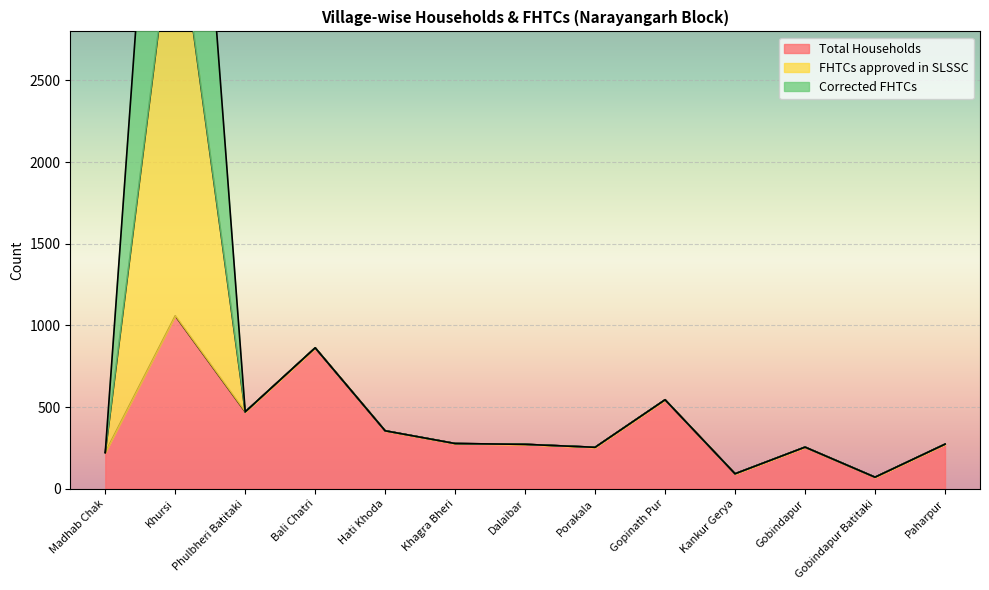

At which category is the sum across all series the highest?

Khursi